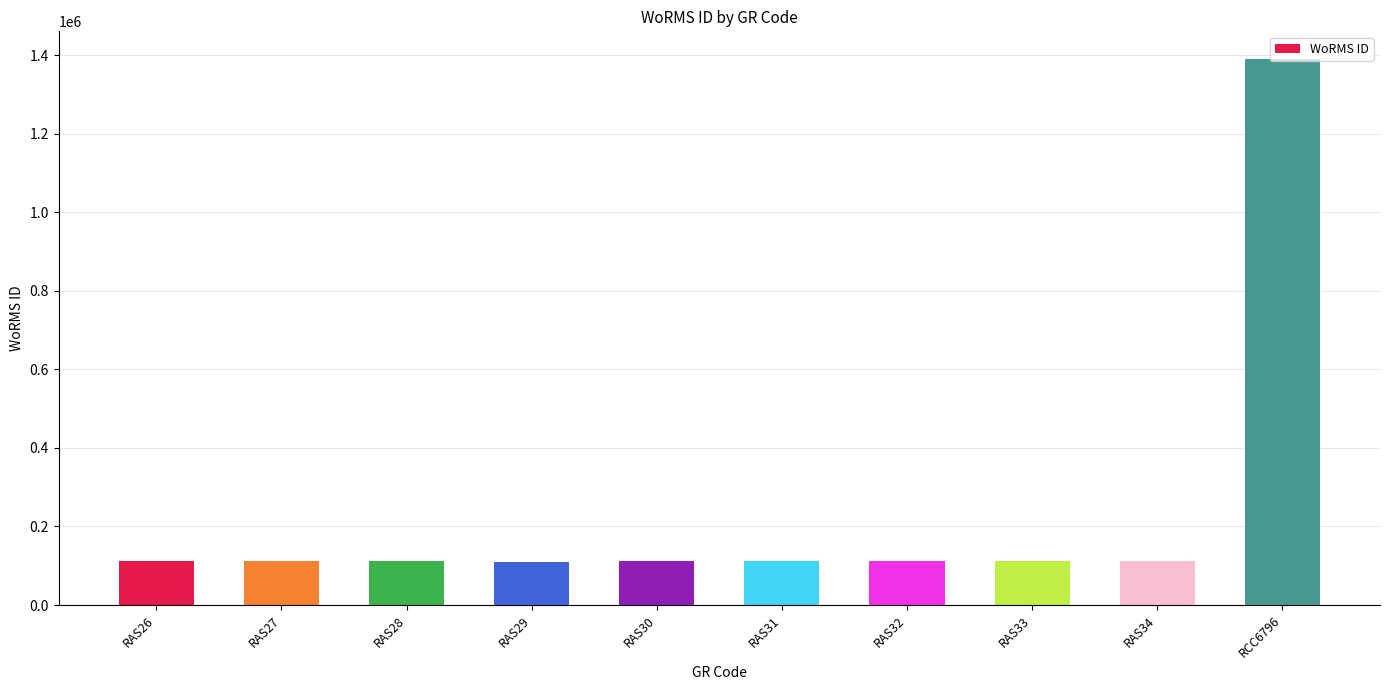

What is the change in value from RAS30 to RAS34?

-489